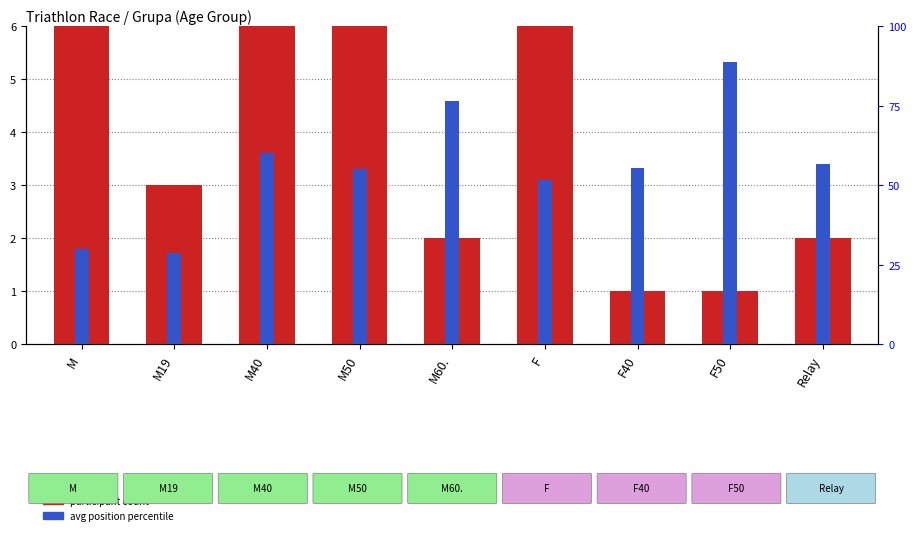

What are all the series names shown in the legend?

participant count, avg position percentile